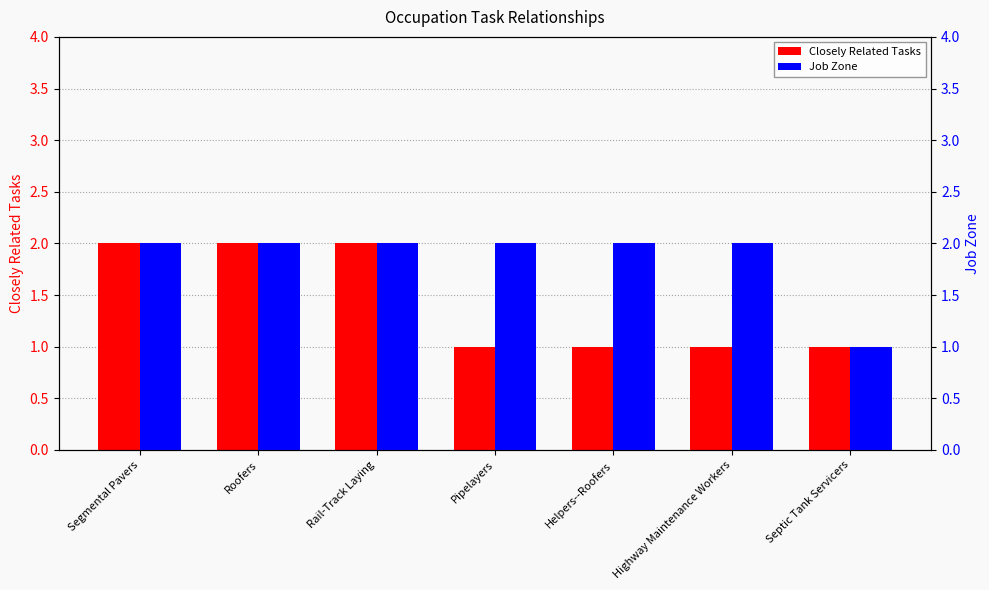

How many groups of bars are there?

7